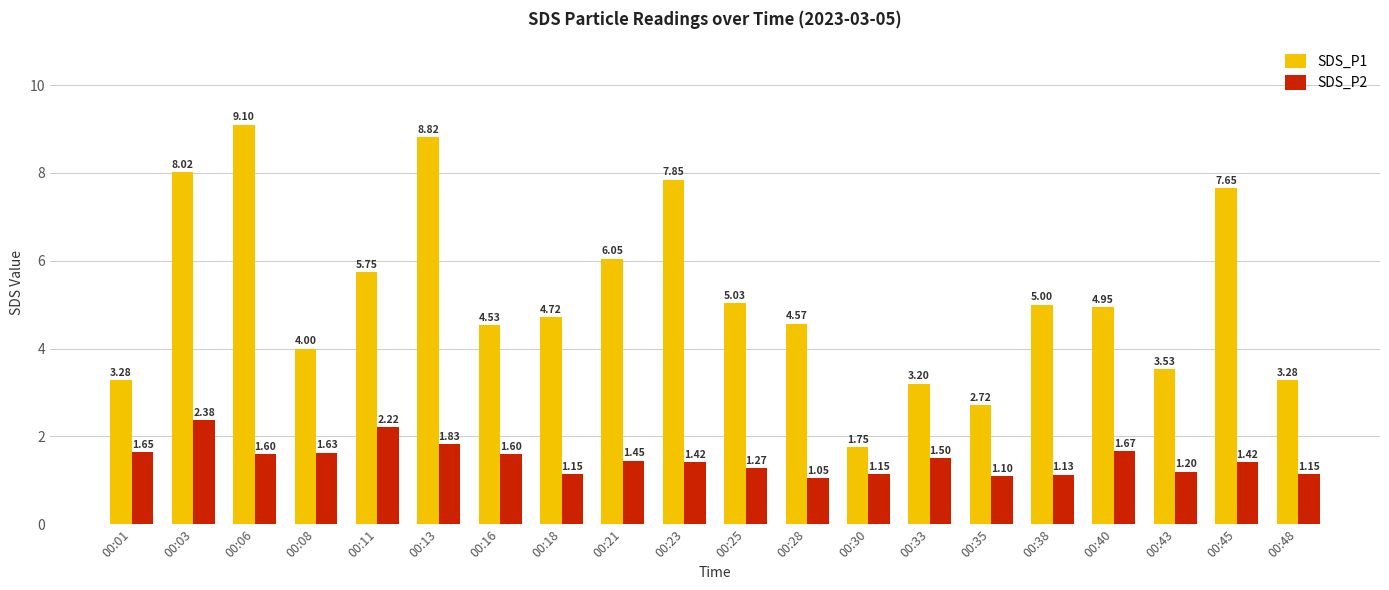

Which category has the highest value in the SDS_P1 series?

00:06